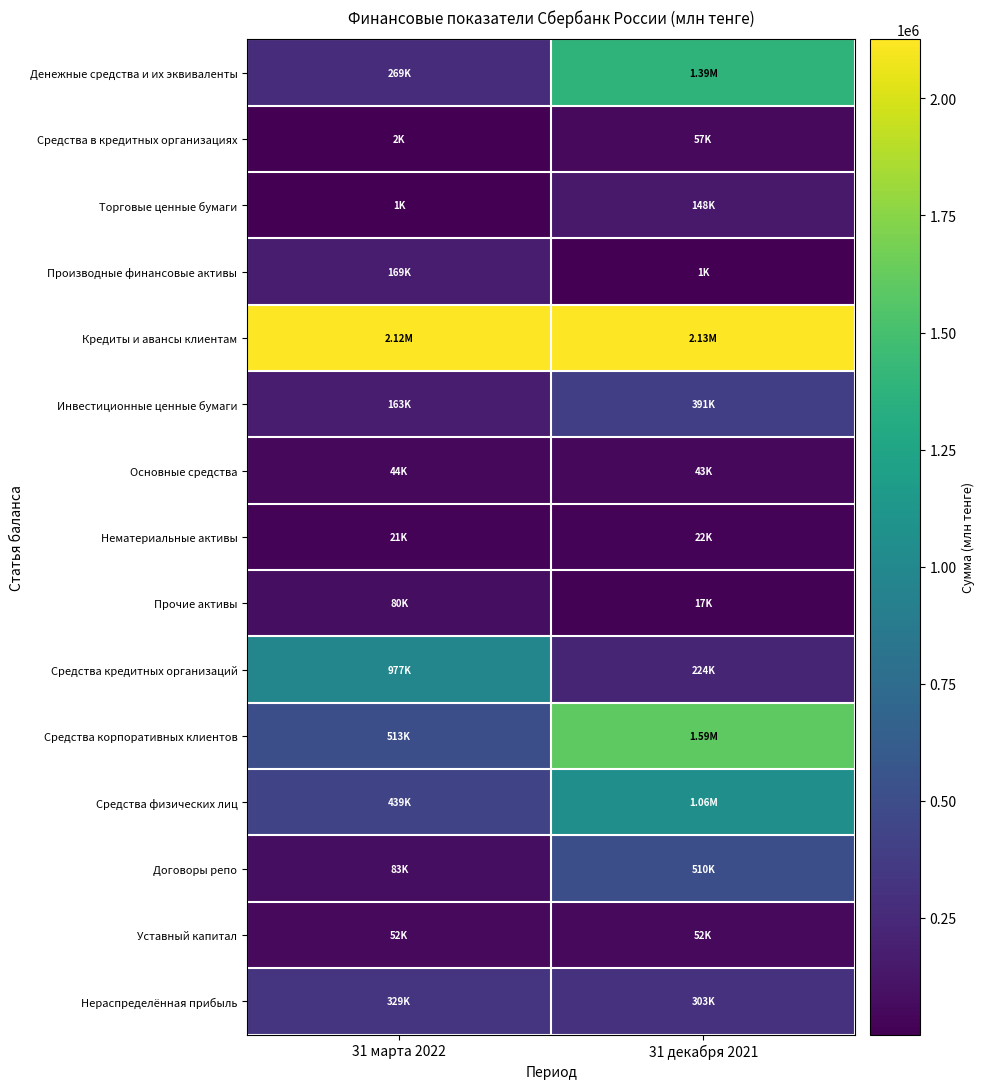

Which has a higher value, 31 марта 2022 or 31 декабря 2021?

31 декабря 2021